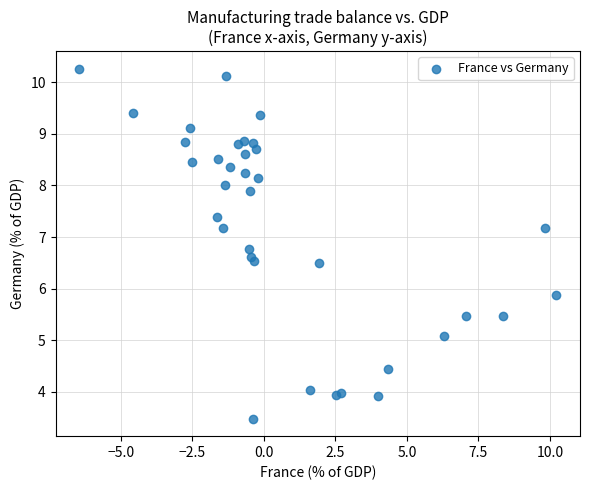

What Y value in the scatter plot is closest to 6?

5.9